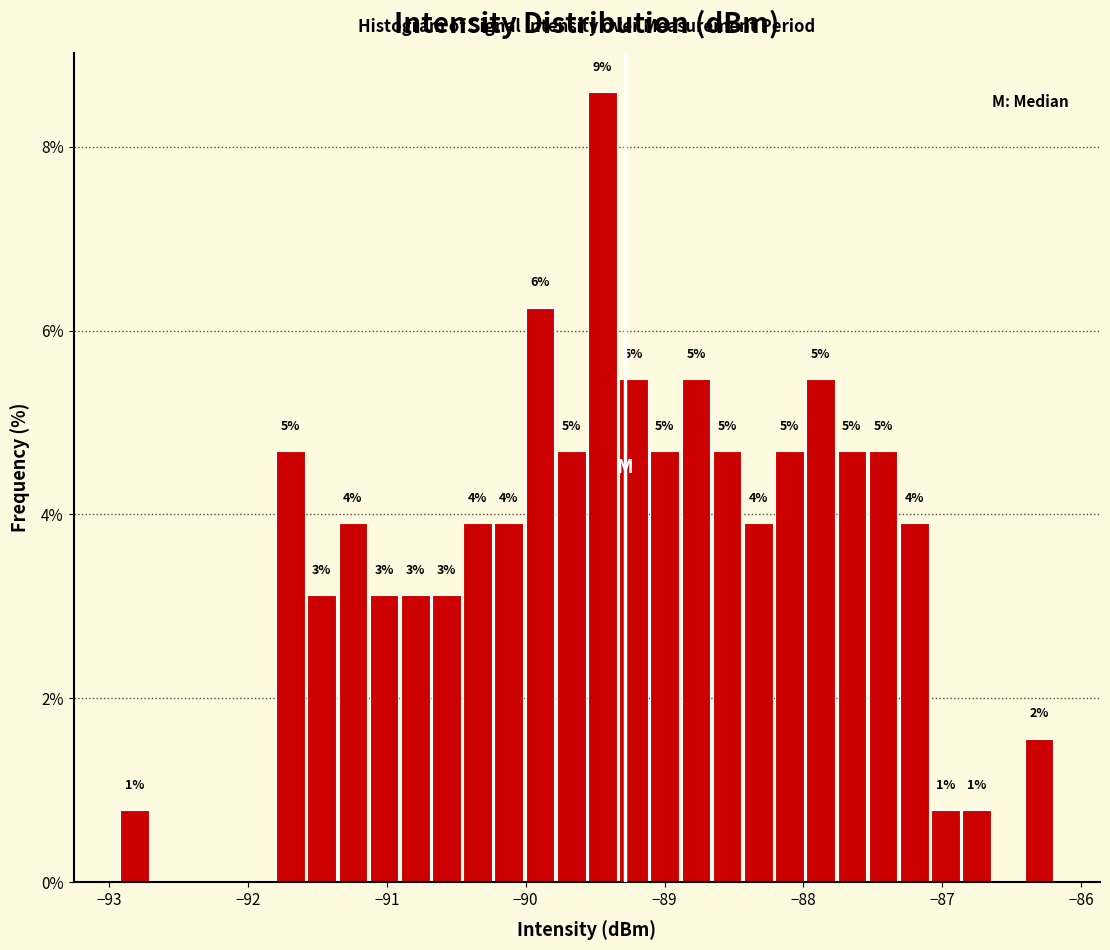

Around what value on the x-axis is the tallest bar? Give the approximate position of its centre, as read against the axis.

-89.4